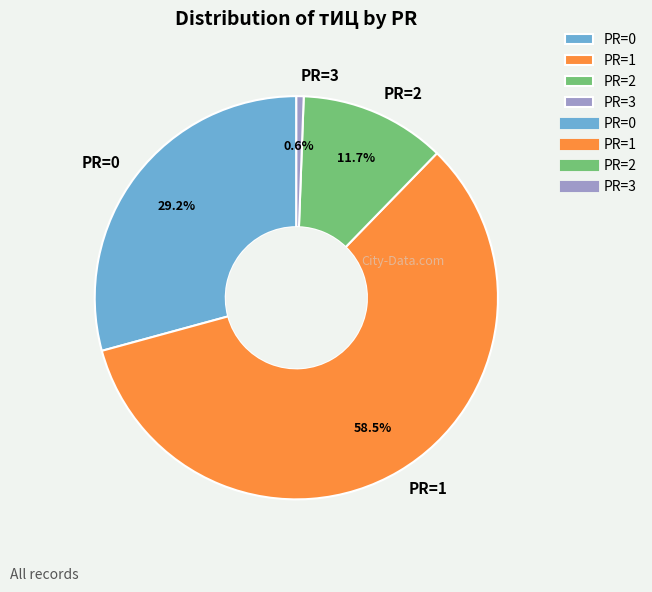

Do PR=0 and PR=1 together represent more than half of the pie?

Yes